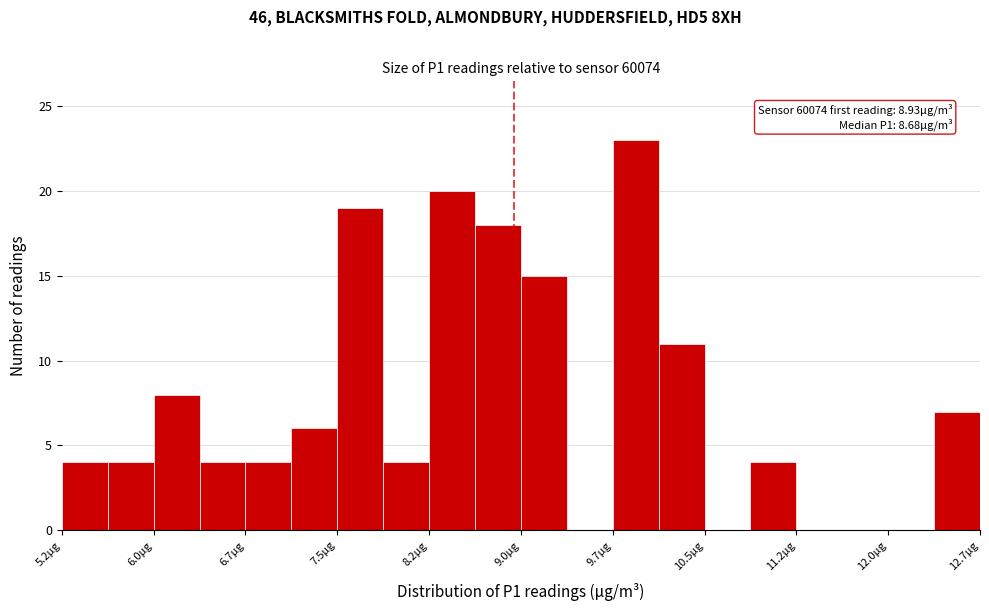

Around what value on the x-axis is the tallest bar? Give the approximate position of its centre, as read against the axis.

9.9